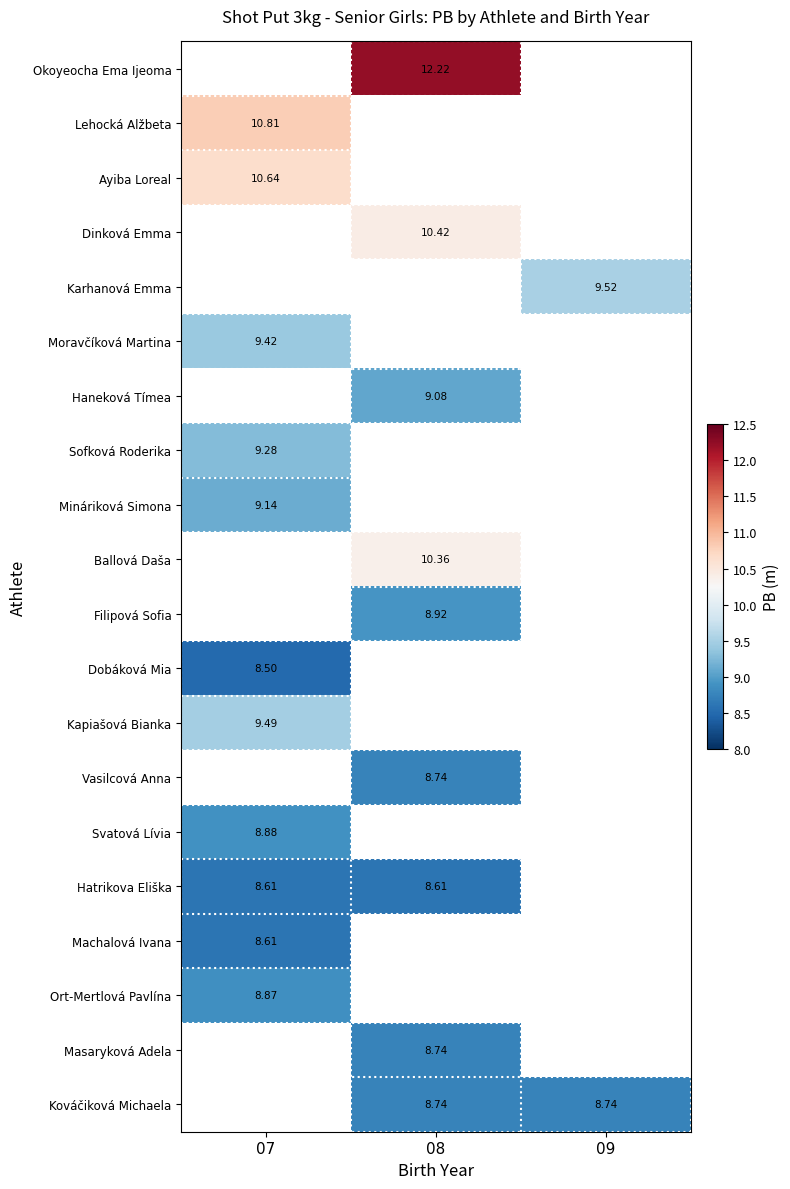

Which has a higher value, 07 or 09?

09